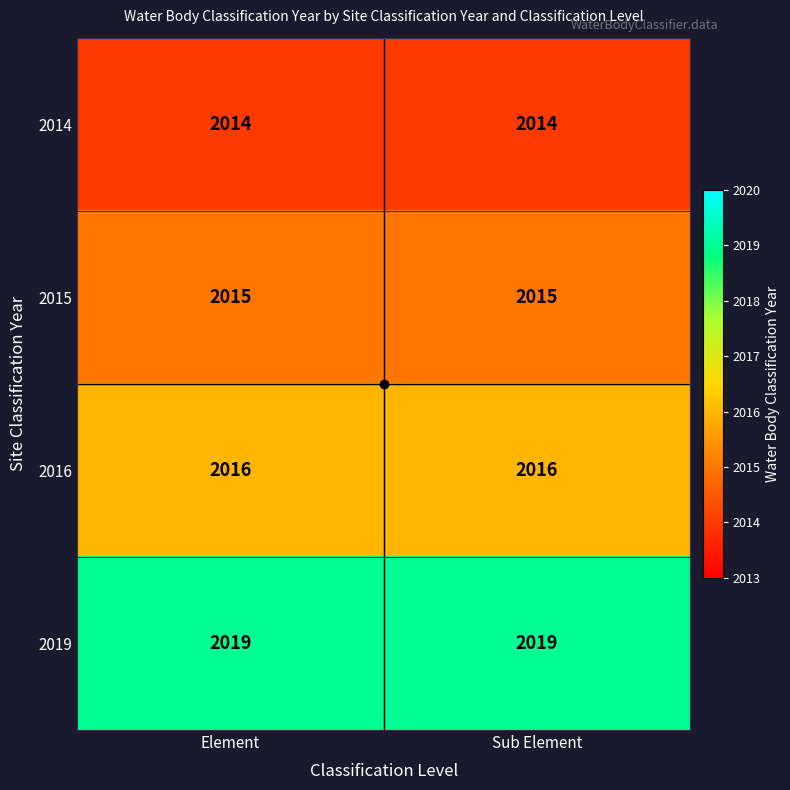

At Element, list the series in order from largest to smallest.

2019, 2016, 2015, 2014